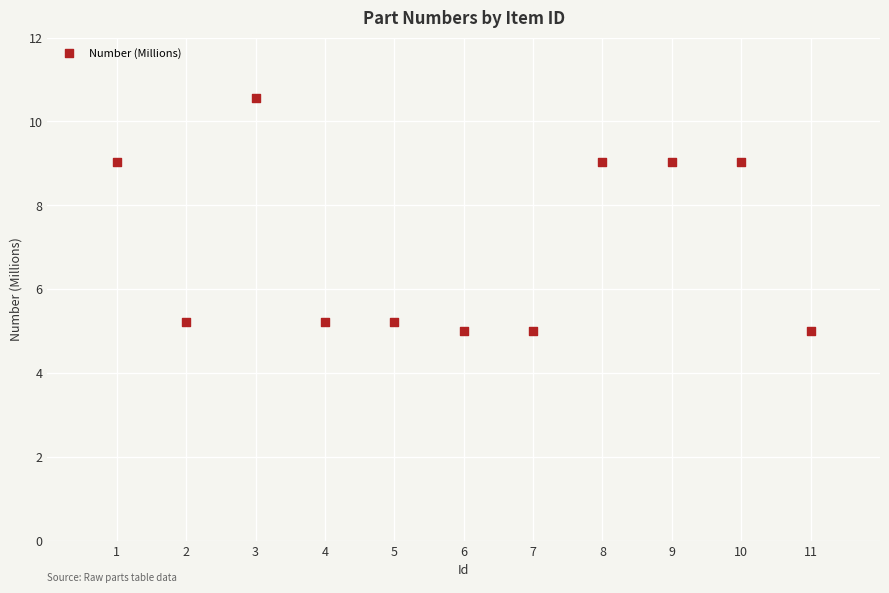

What is the range of Y values (max minus min)?

5.5